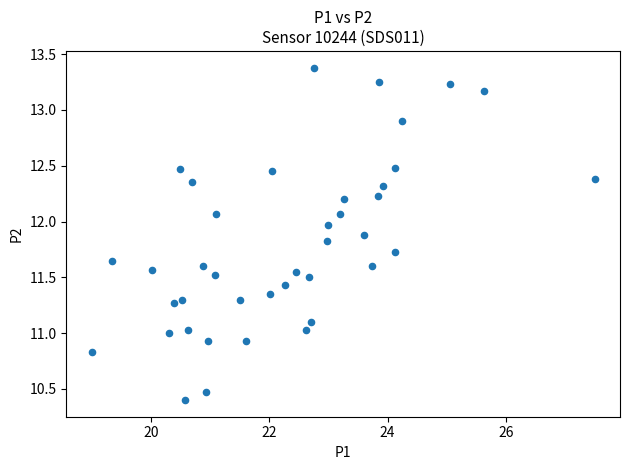

What is the range of X values (max minus min)?

8.5